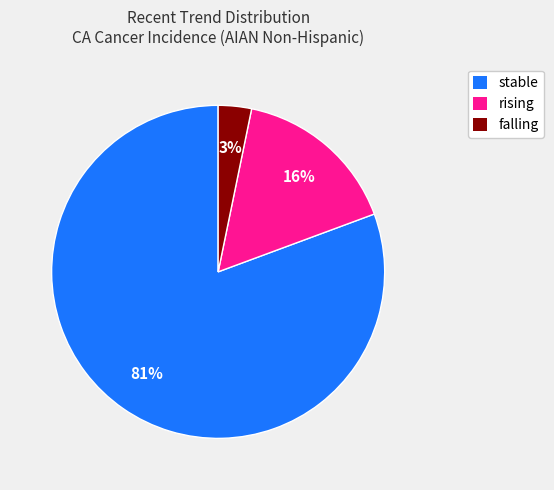

How many segments does this pie chart have?

3